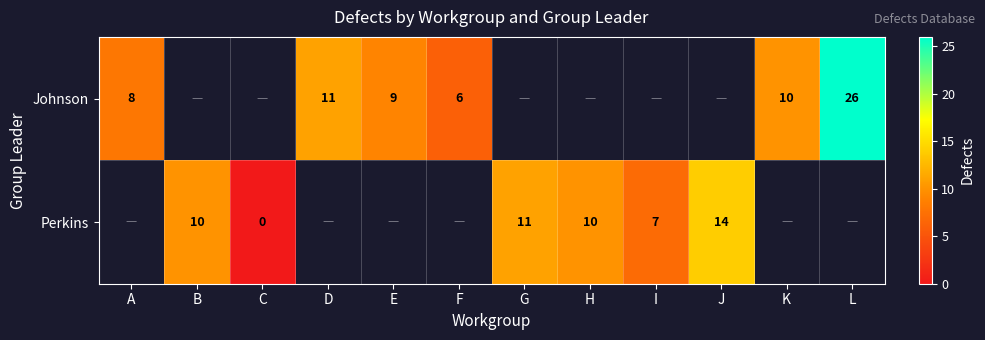

True or false: Perkins has a value of 10 at H.

True